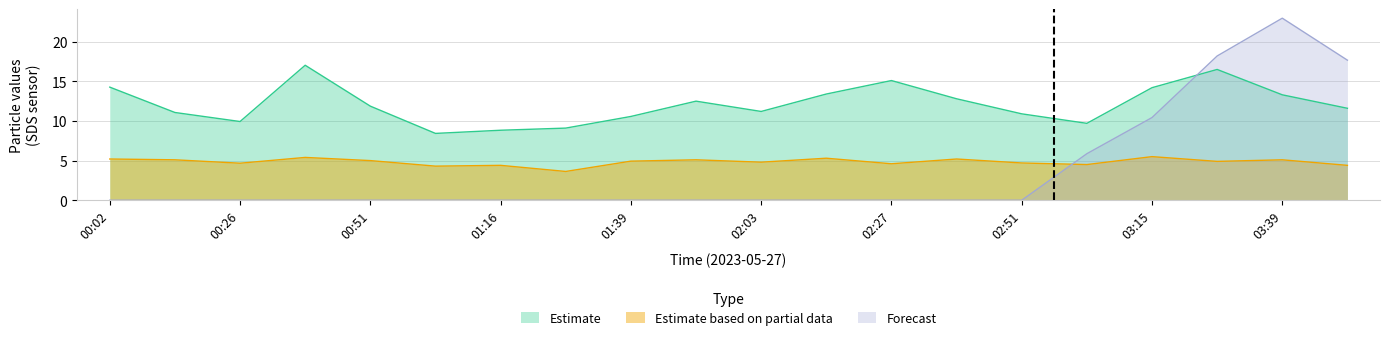

Between 00:02 and 02:27, which is larger?

02:27